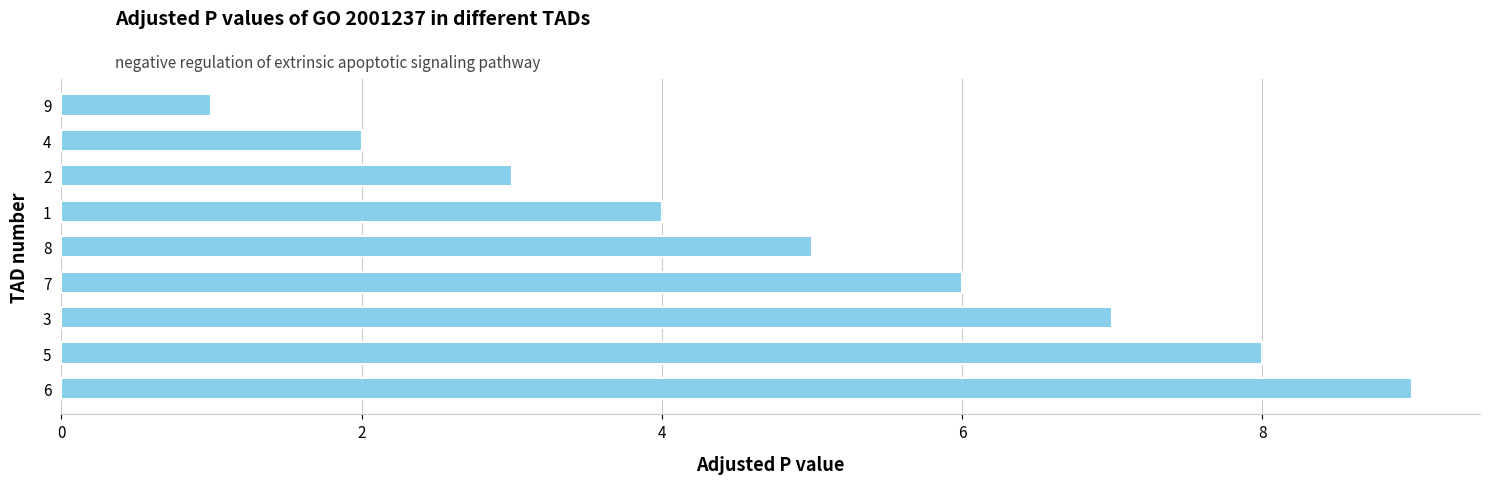

List the labels in order of value, largest first.

6, 5, 3, 7, 8, 1, 2, 4, 9